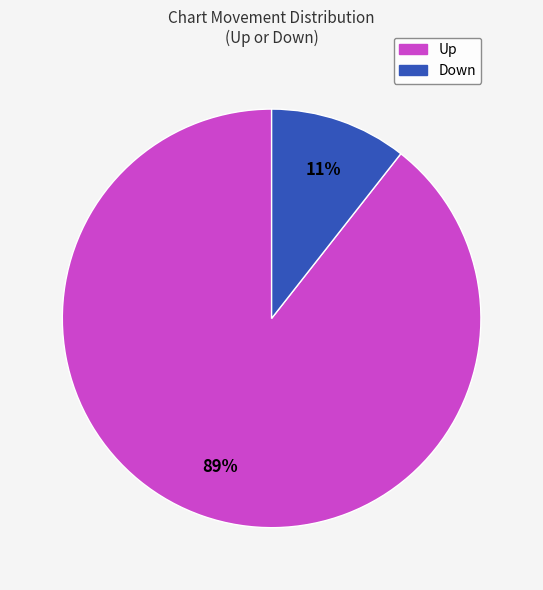

Which slice is the largest?

Up